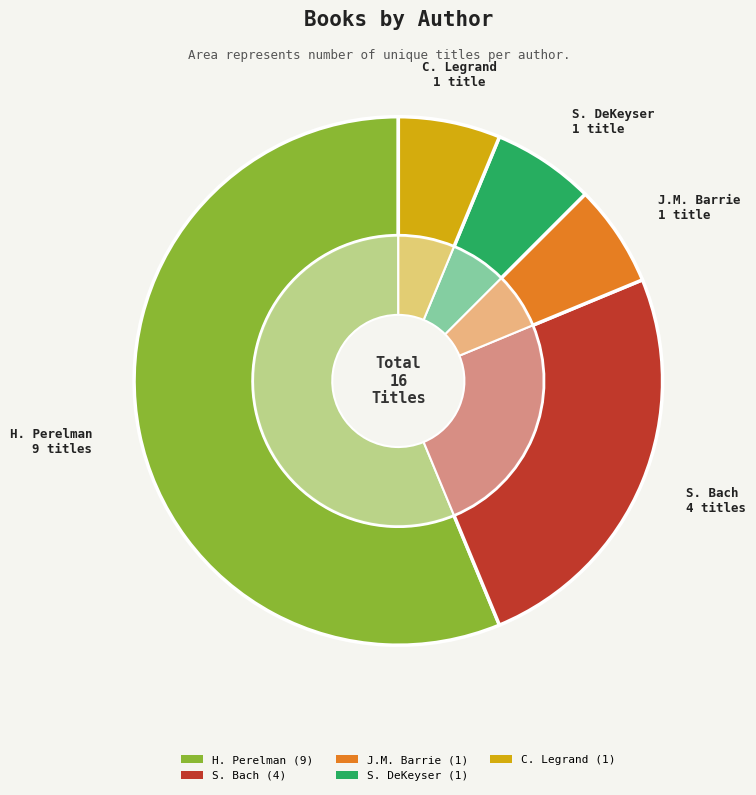

What percentage is NOT represented by Claire Legrand (85439799)?

93.8%